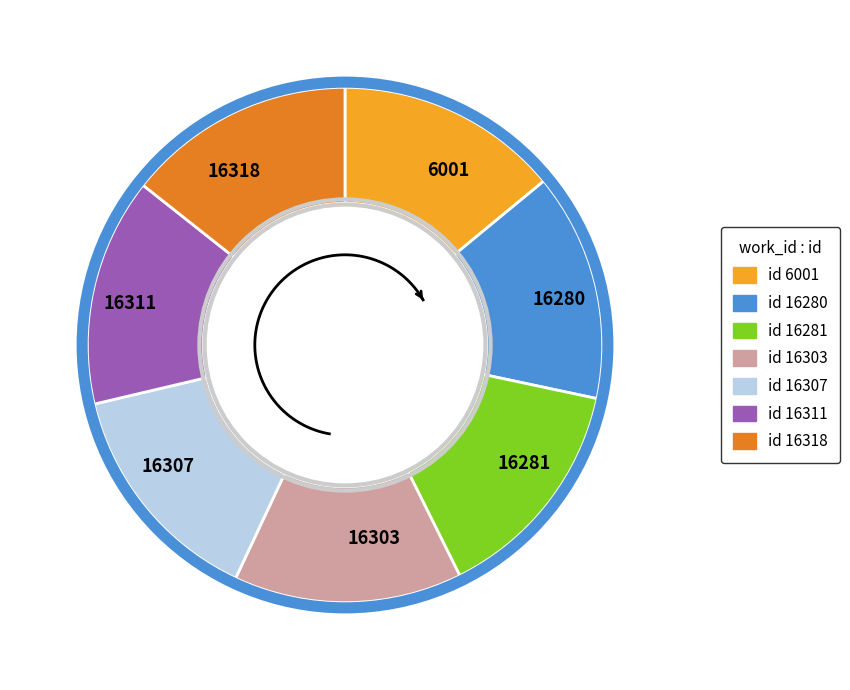

How many segments does this pie chart have?

7